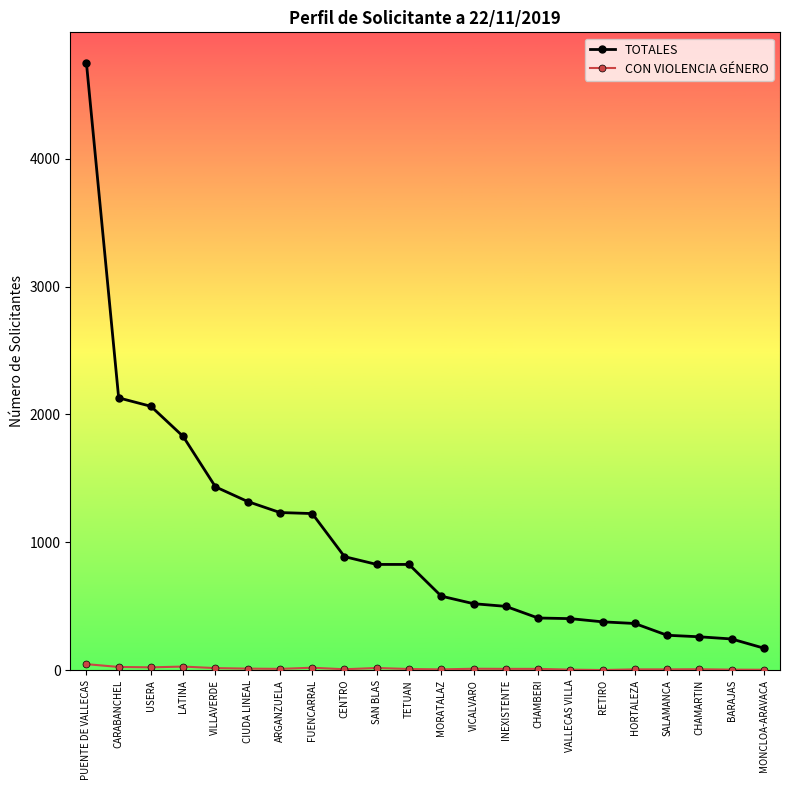

Count the number of data series in this chart.

2